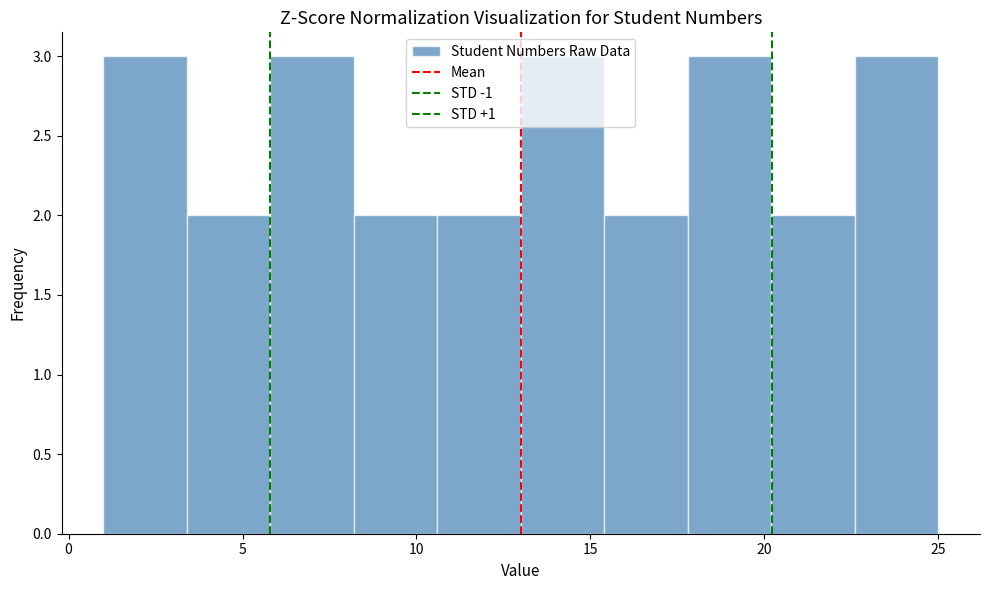

How tall is the bar that spans 13.0 to 15.4 on the x-axis? Neither the bar edges nor the heights are printed on the chart, so give them approximately, as read against the axes.

3